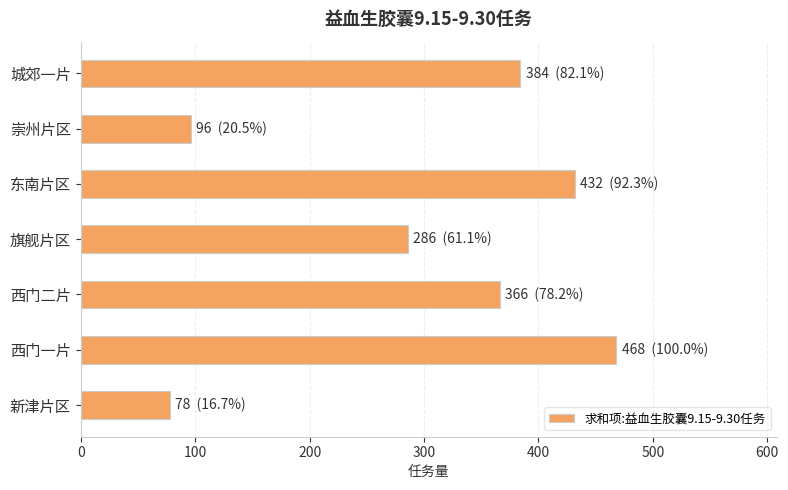

Count the number of categories in the chart.

7